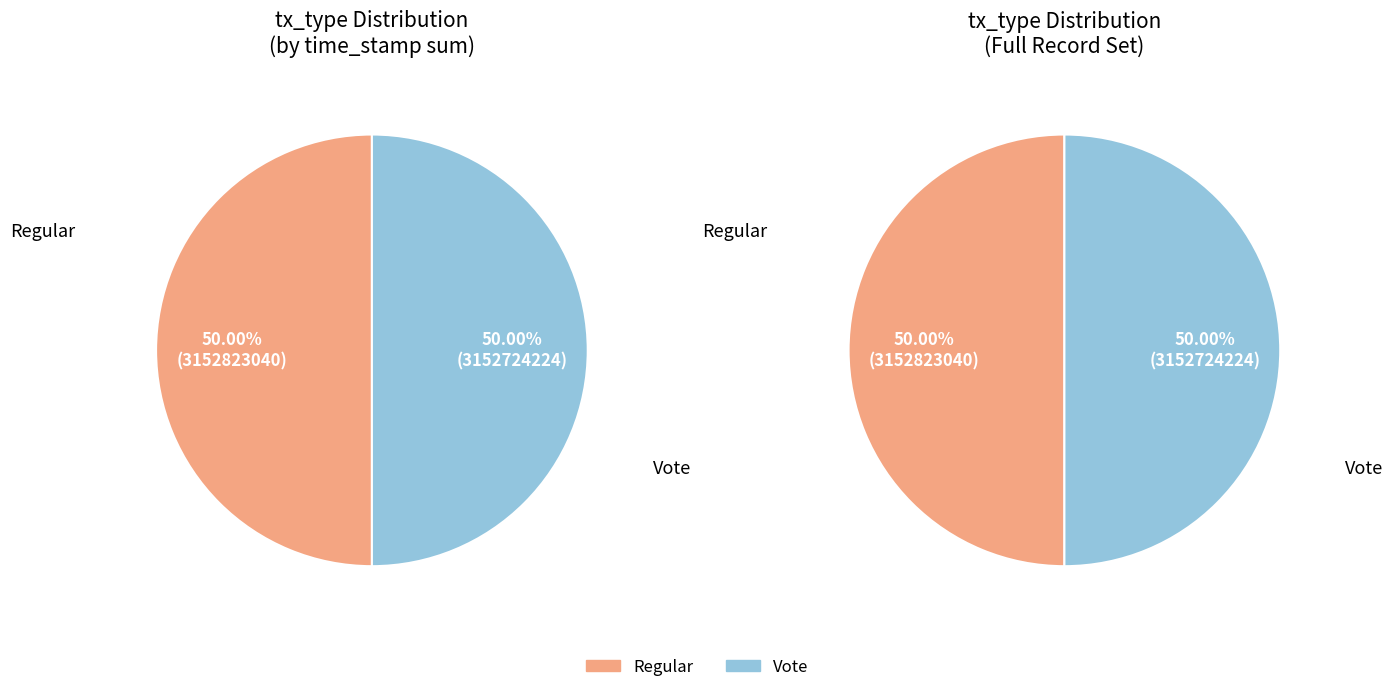

Is Vote the majority of the pie?

No